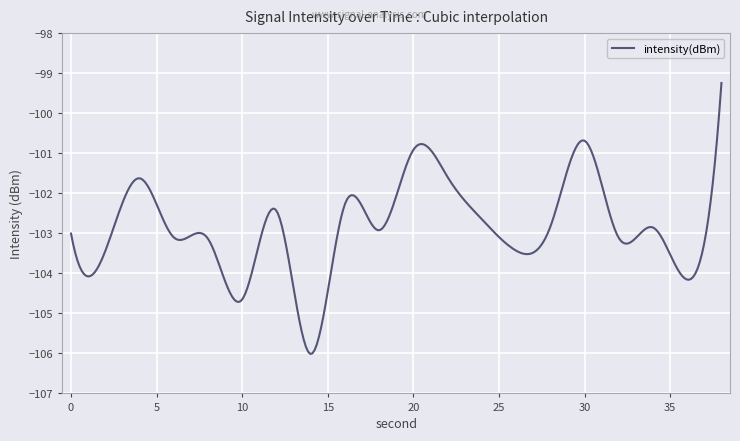

What is the greatest value displayed?

-99.2